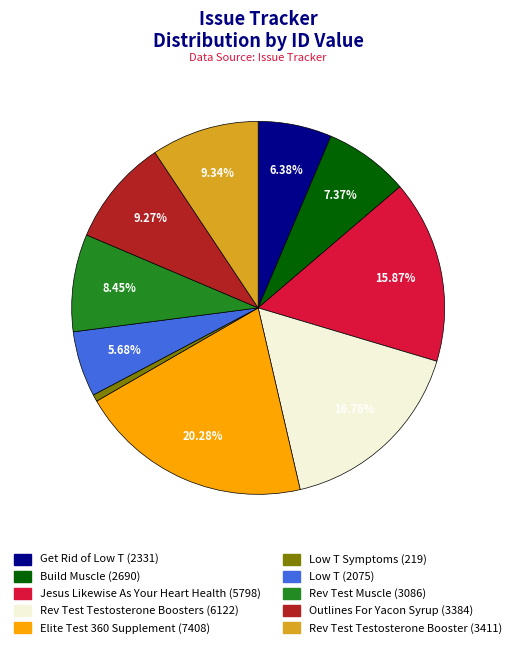

Is there any slice that represents more than half of the pie?

No